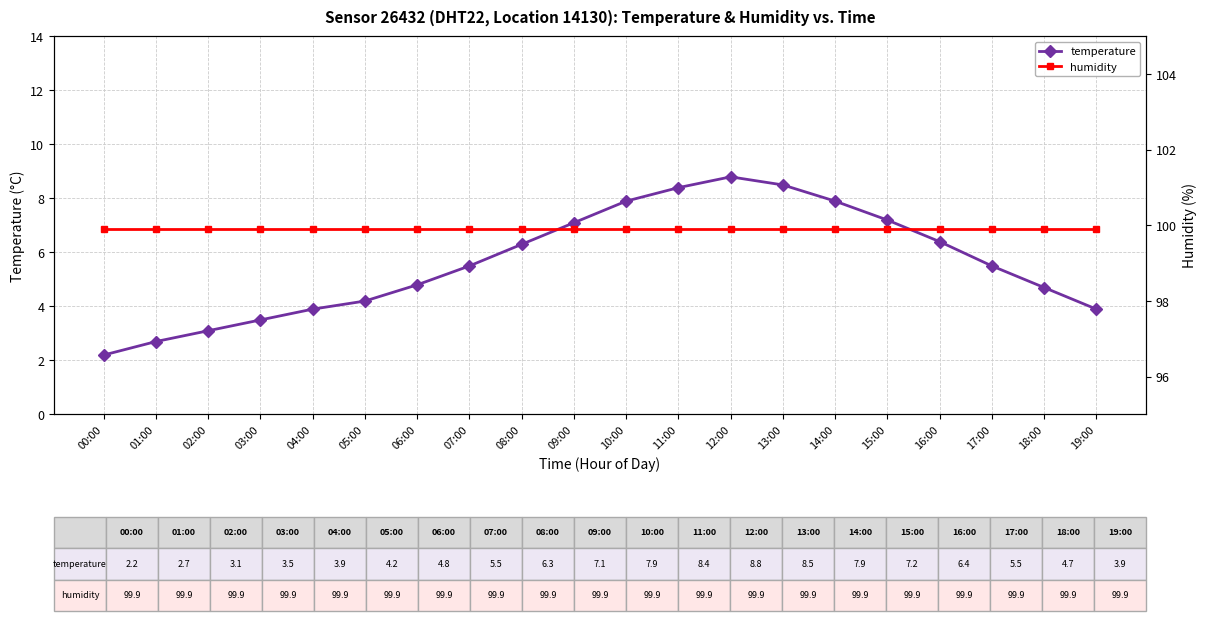

True or false: humidity and temperature intersect in this chart.

False